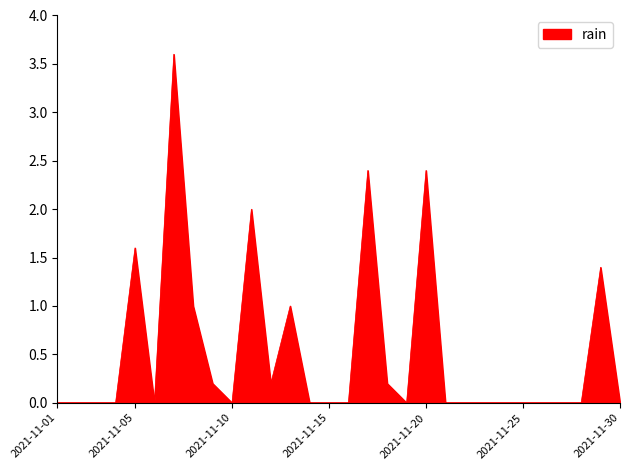

What is the greatest value displayed?

3.6